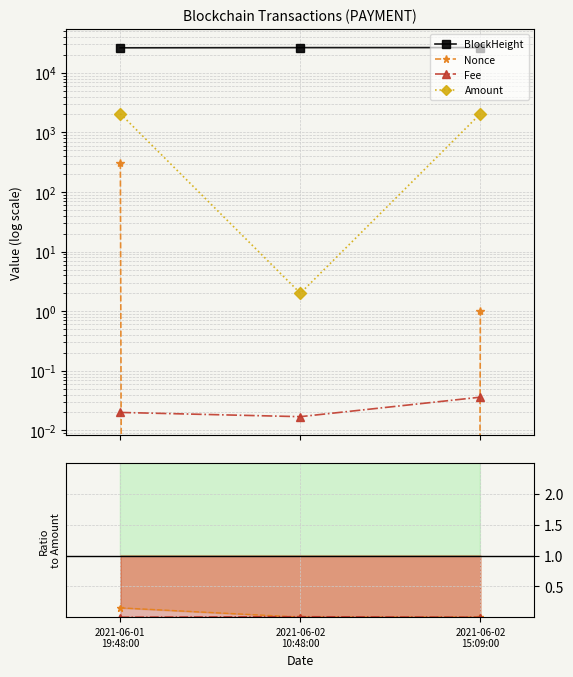

Which has a higher value, 2021-06-02
15:09:00 or 2021-06-02
10:48:00?

2021-06-02
10:48:00